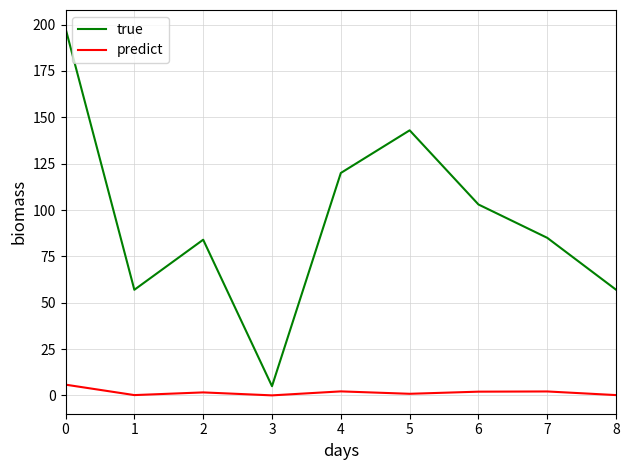

What is the greatest value displayed?

198.0